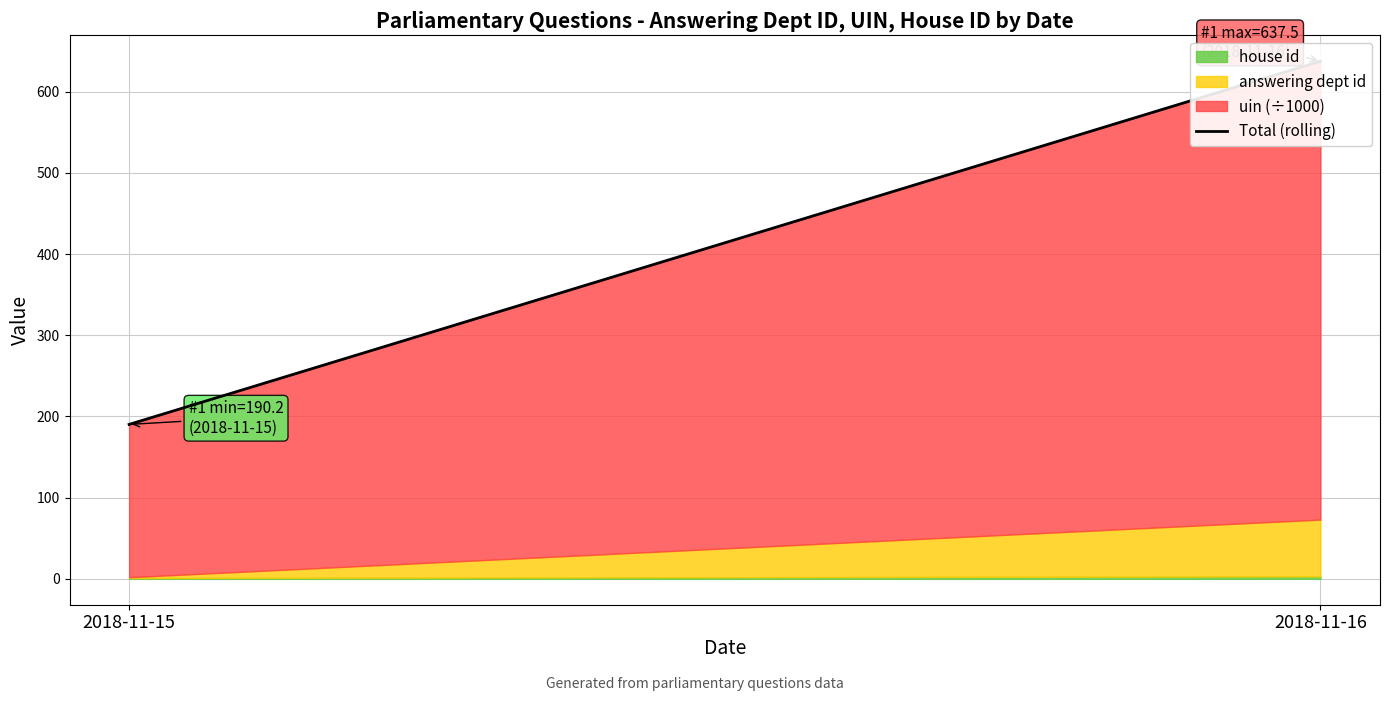

What is the smallest value displayed?

190.2